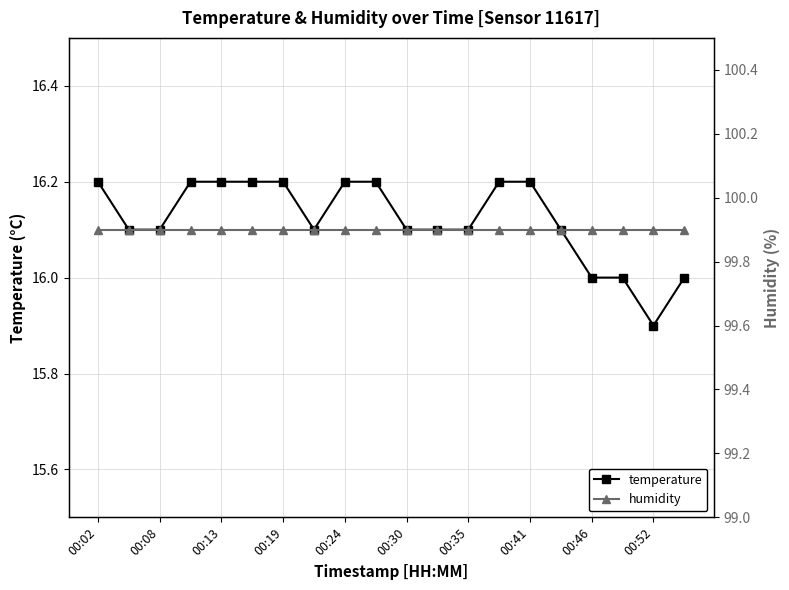

At how many categories does at least one series exceed 21?

20